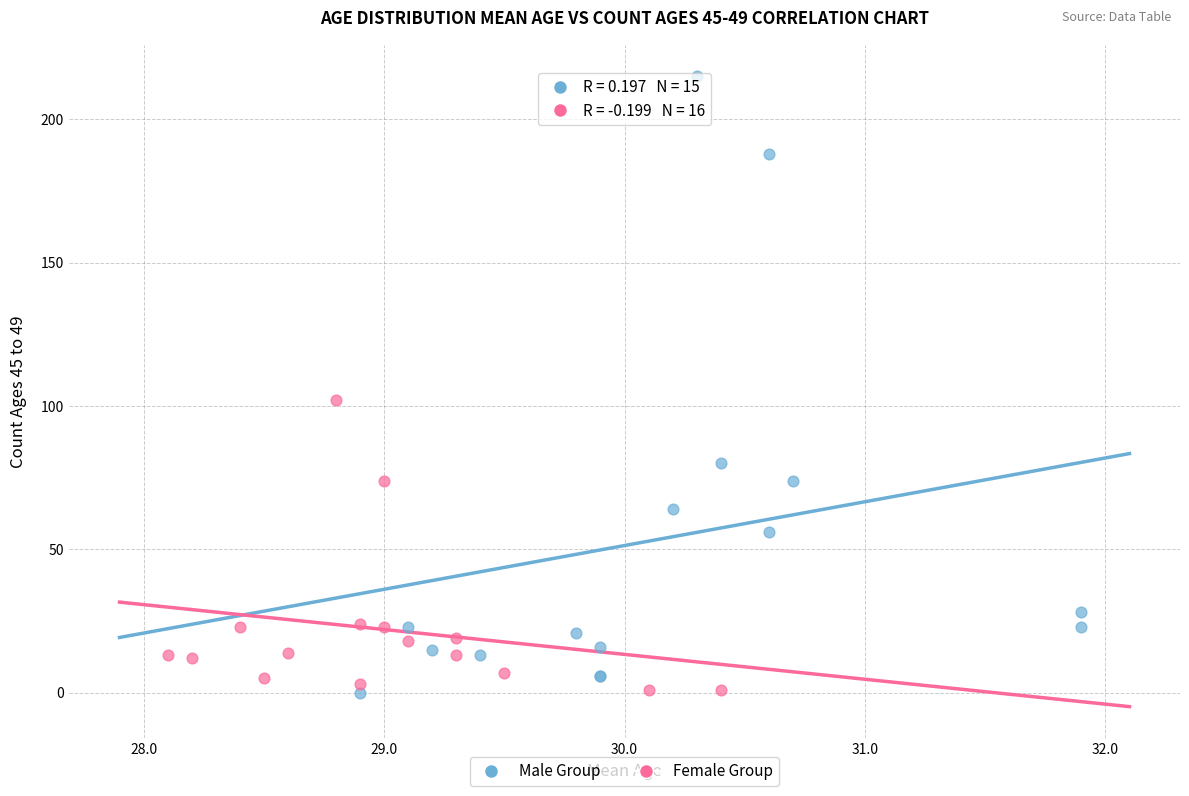

Which series has the largest Y range (max minus min)?

Male Group